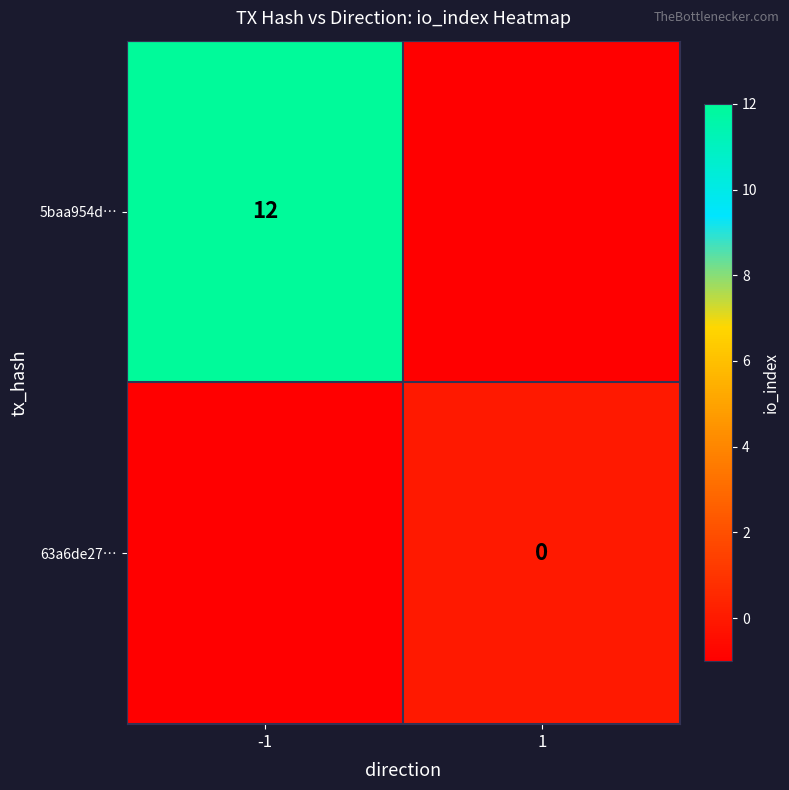

The 5baa954d… series shows 12 at -1. True or false?

True